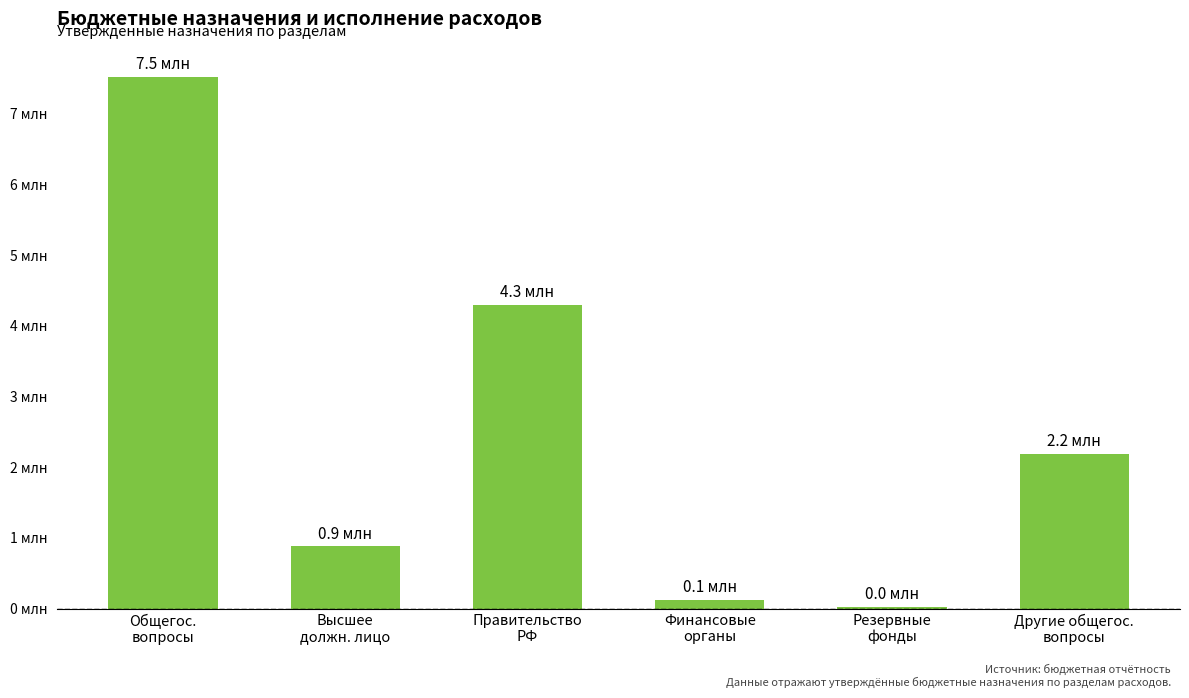

What is the label of the 2nd bar from the left?

Высшее
должн. лицо